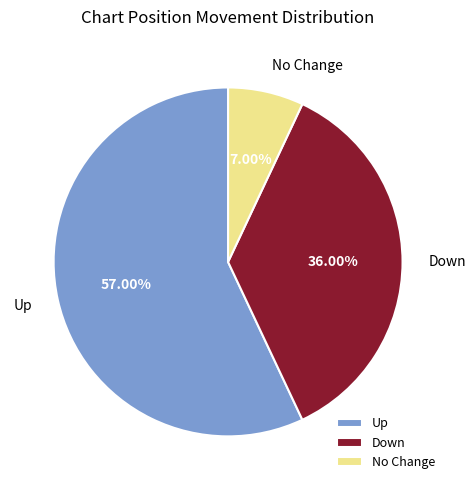

How many segments does this pie chart have?

3